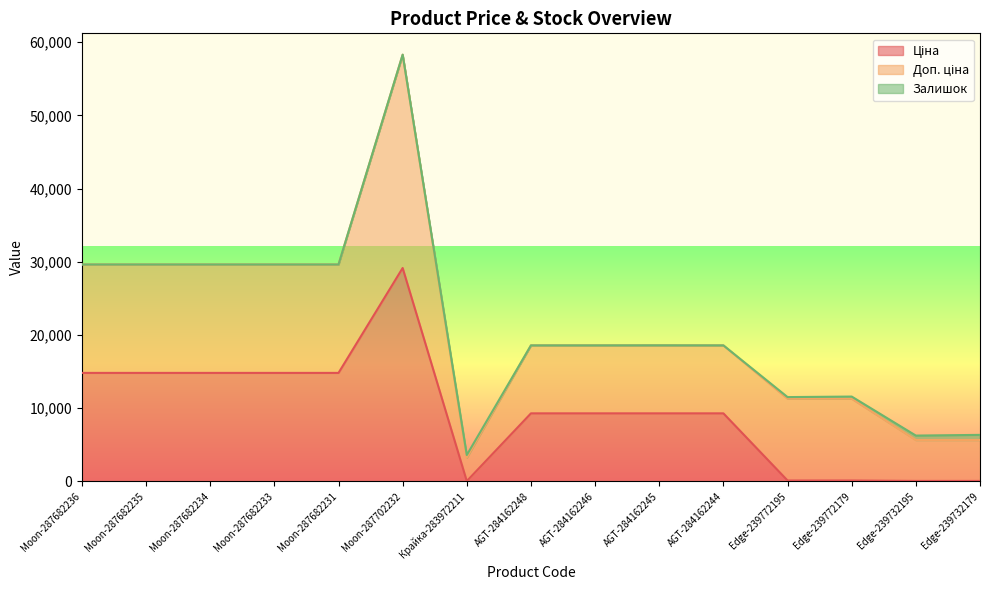

What is the difference between the second highest and minimum values in the Залишок series?

606.0